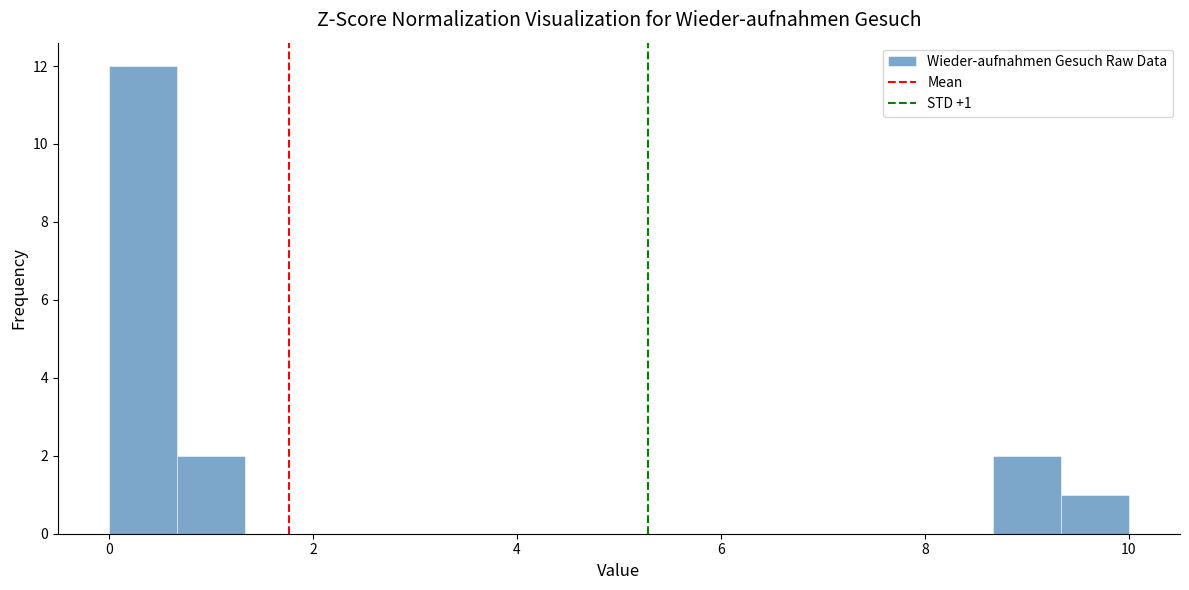

Read against the x-axis, roughly where is the centre of the tallest bar?

0.4